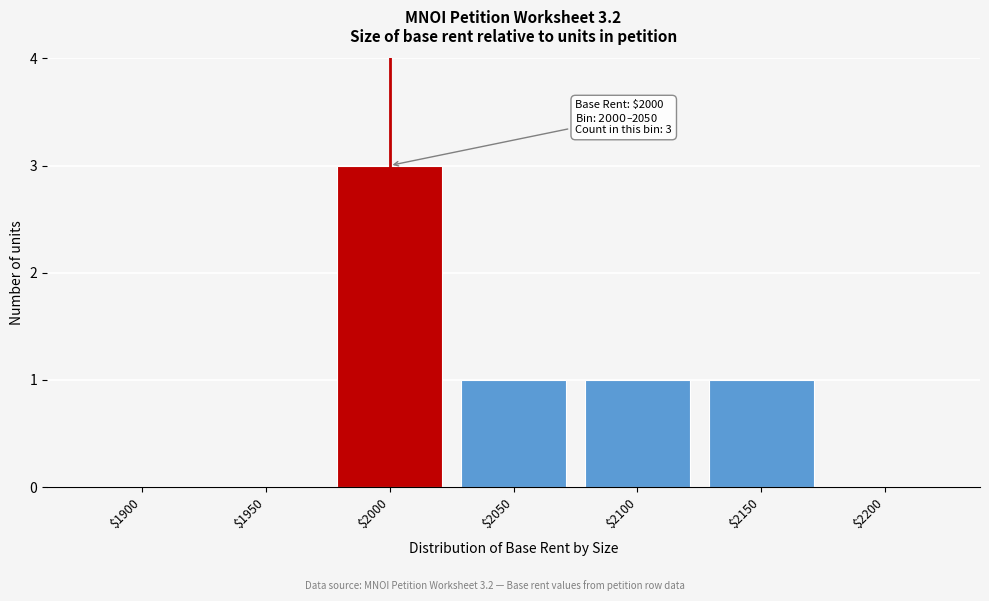

Is it true that the value at $2000 is 3?

True